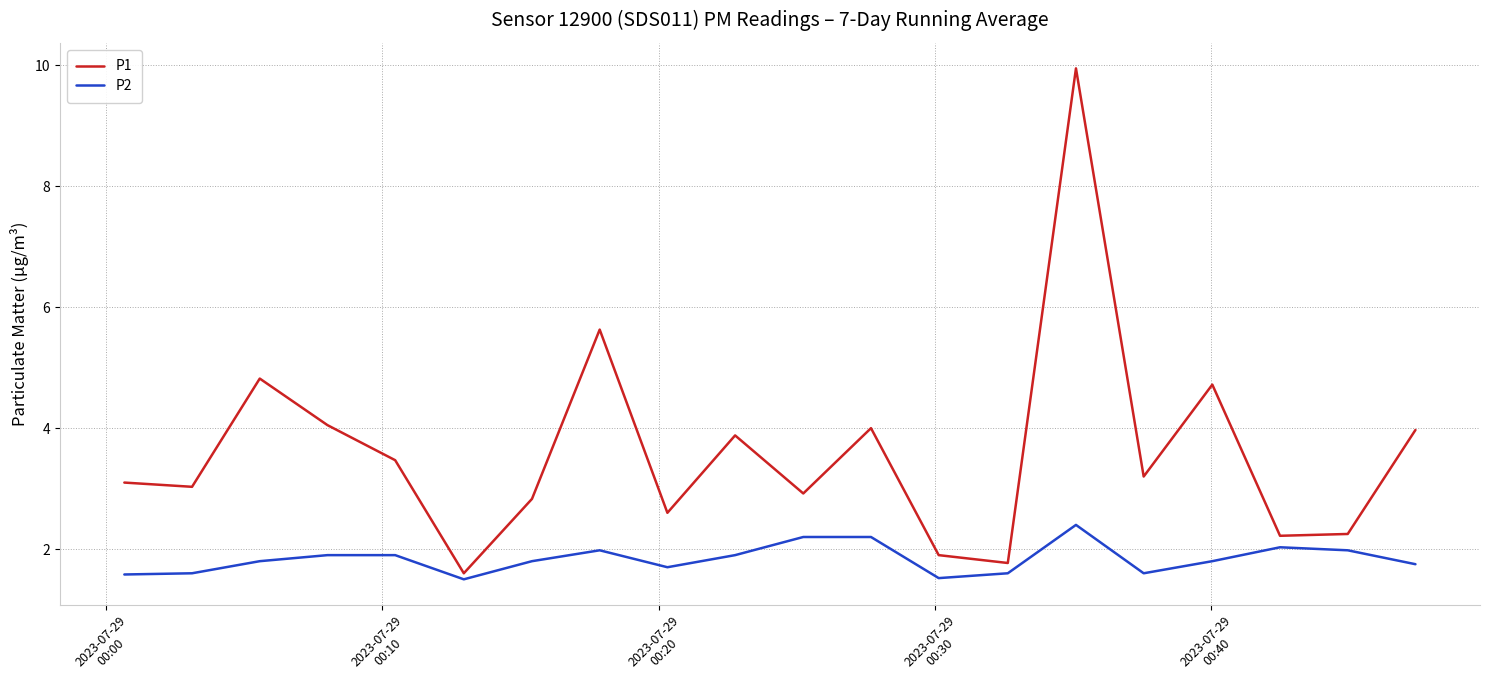

Rank the series by their maximum value, from lowest to highest.

P2, P1